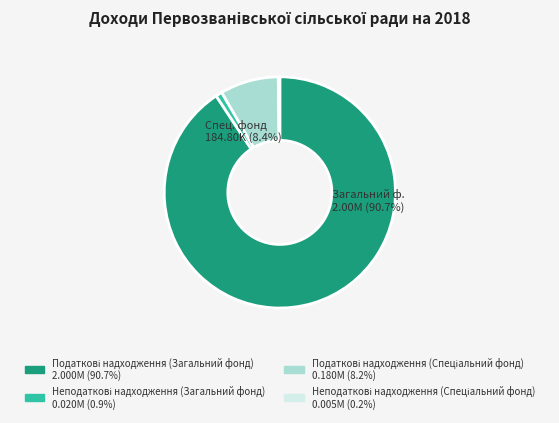

What is the largest slice in the pie chart?

Податкові надходження (Загальний фонд)